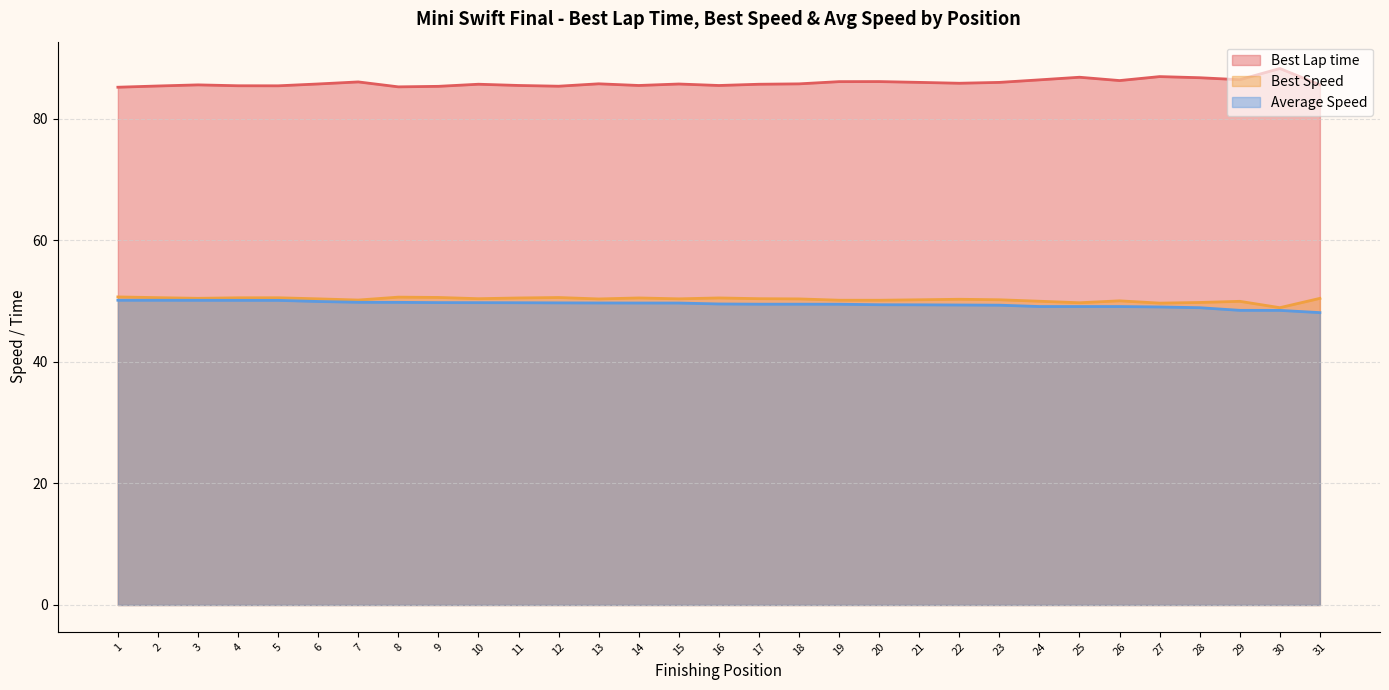

What is the total value across all series at 14?

185.7